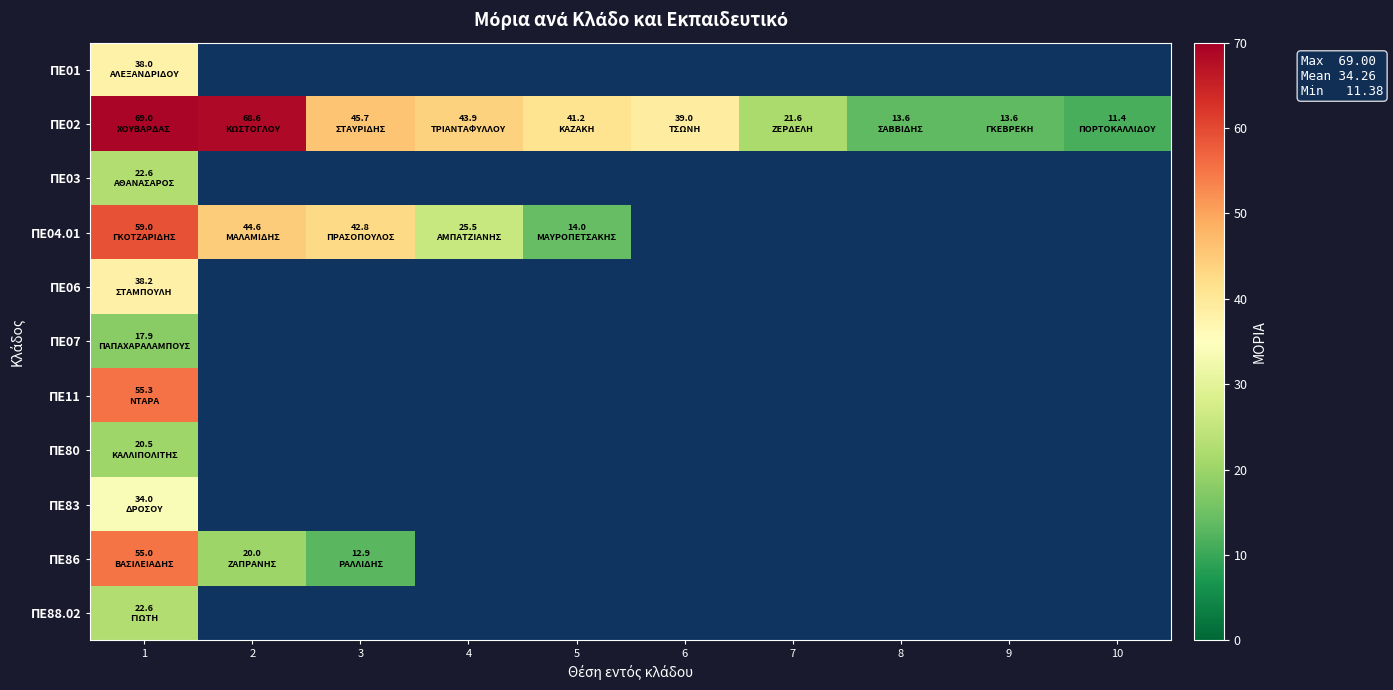

List the series in order of their peak value, lowest first.

ΠΕ07, ΠΕ80, ΠΕ03, ΠΕ88.02, ΠΕ83, ΠΕ01, ΠΕ06, ΠΕ86, ΠΕ11, ΠΕ04.01, ΠΕ02